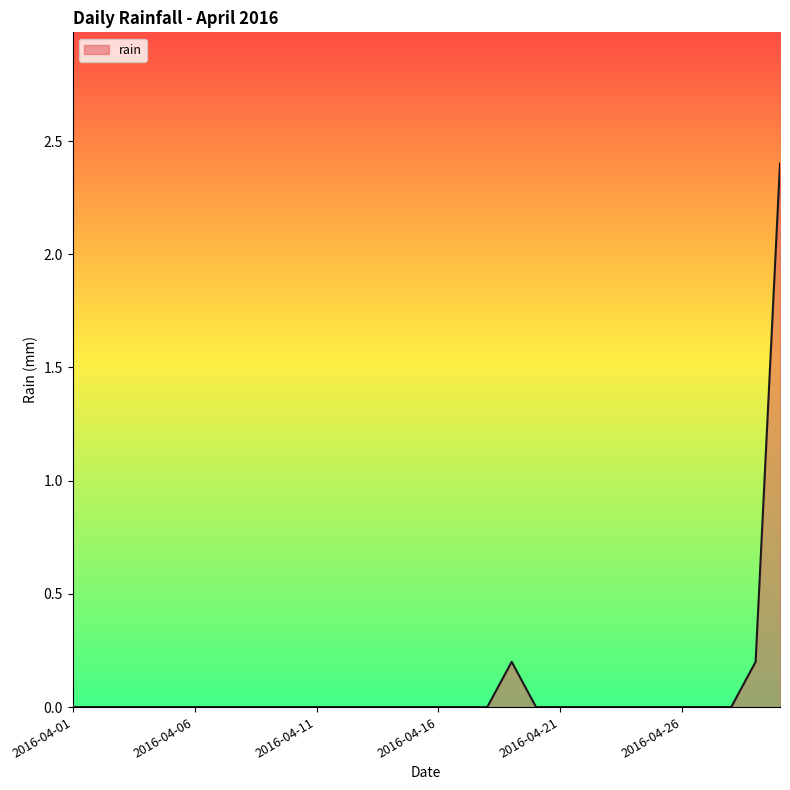

What is the maximum value shown in the chart?

2.4